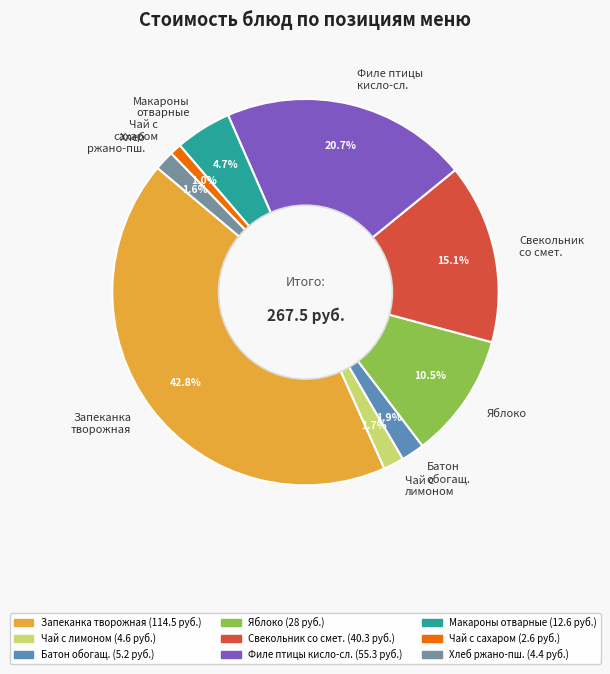

Does any single category account for the majority?

No